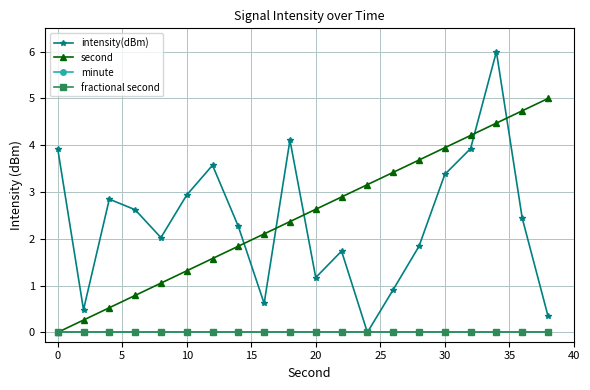

Is this an area chart (filled region under the line)?

No